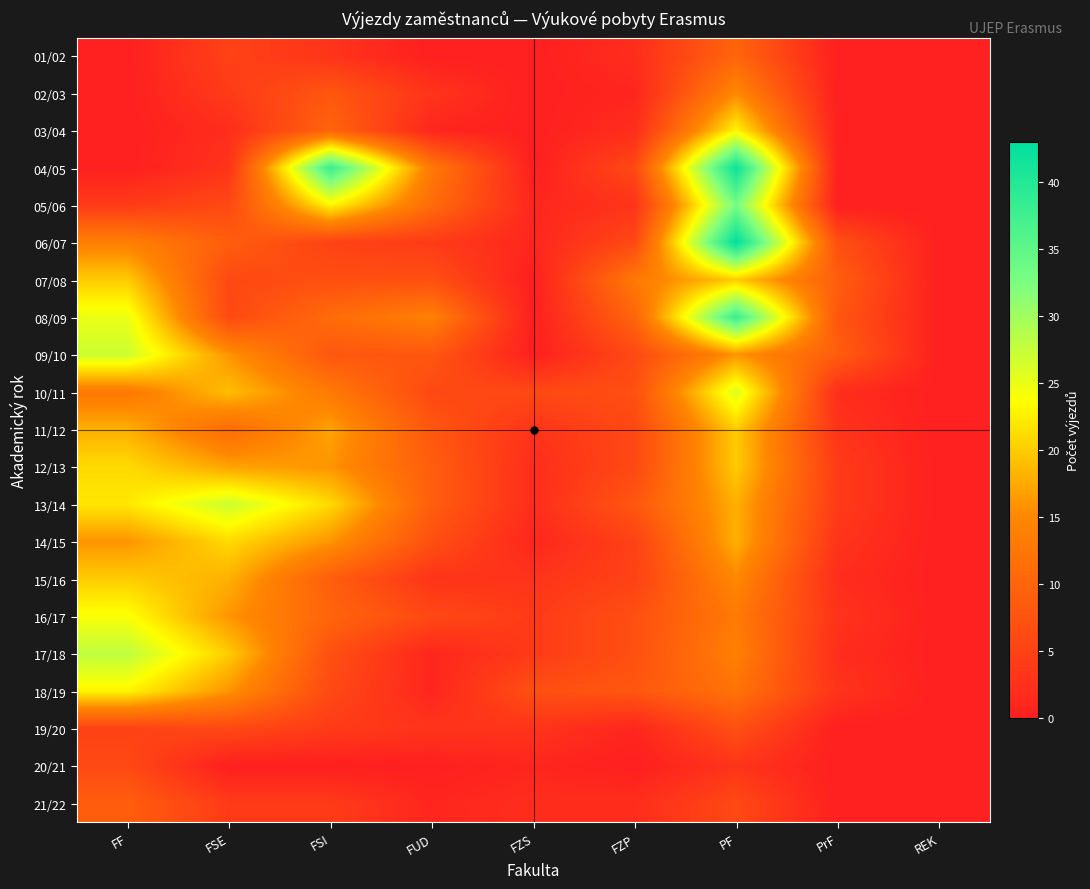

List the series in order of their peak value, lowest first.

20/21, 19/20, 21/22, 01/02, 02/03, 07/08, 11/12, 15/16, 12/13, 14/15, 03/04, 18/19, 16/17, 10/11, 09/10, 13/14, 17/18, 05/06, 08/09, 04/05, 06/07